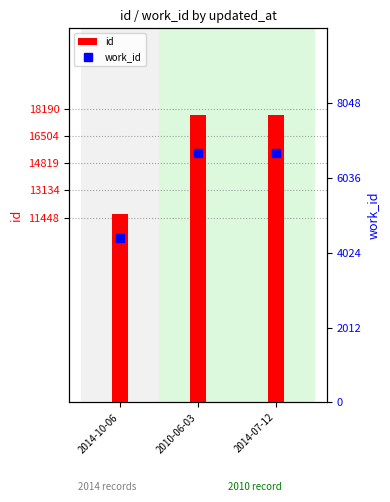

Reading right to left, list all the values displayed in this chart.

id: 17833	17832	11682
work_id: 6707	6707	4434